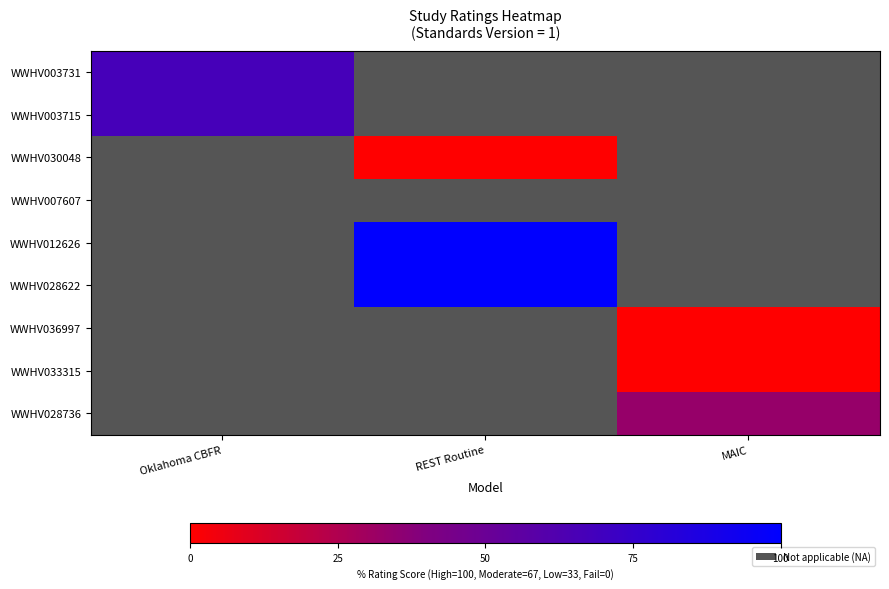

The WWHV028622 series shows 100.0 at REST Routine. True or false?

True